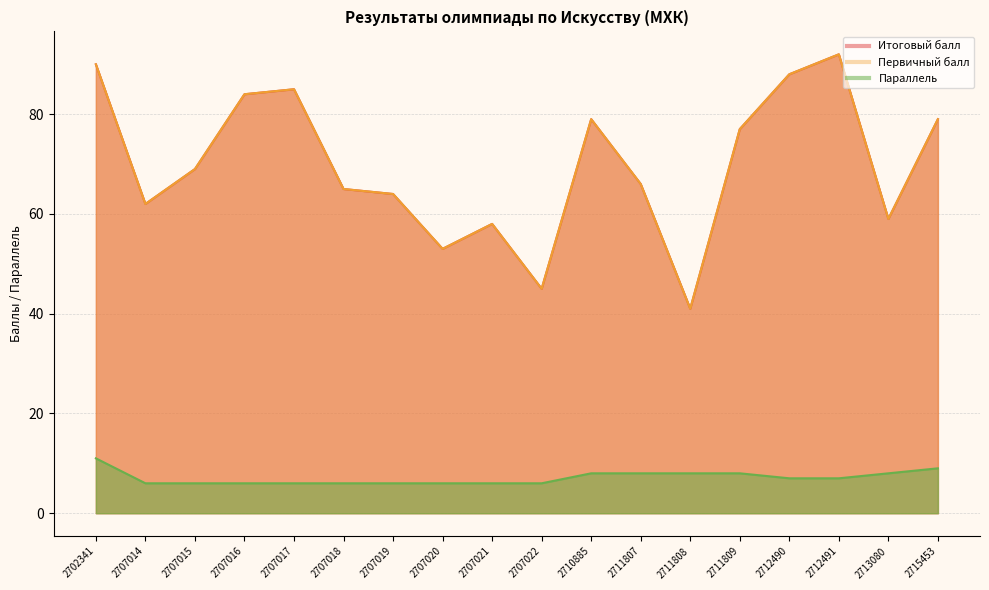

What are all the series names shown in the legend?

Итоговый балл, Первичный балл, Параллель